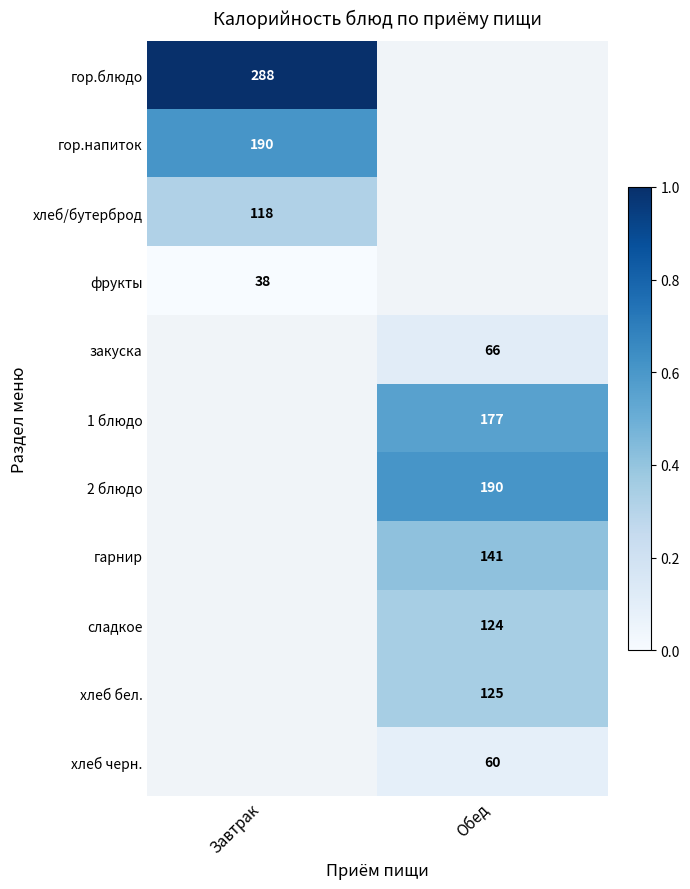

True or false: 2 блюдо has a value of 44 at Обед.

False